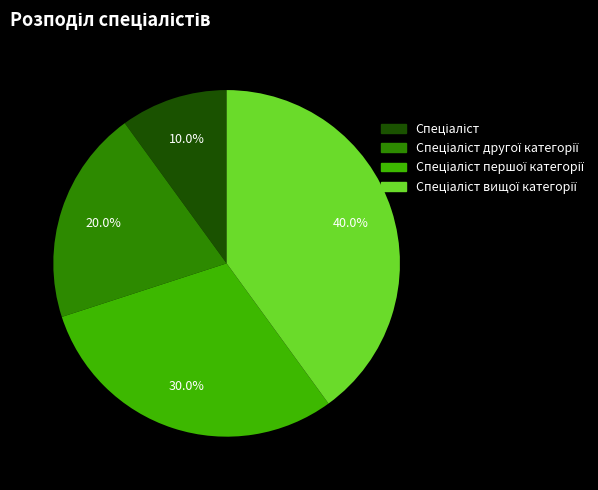

Count the number of slices in the pie.

4